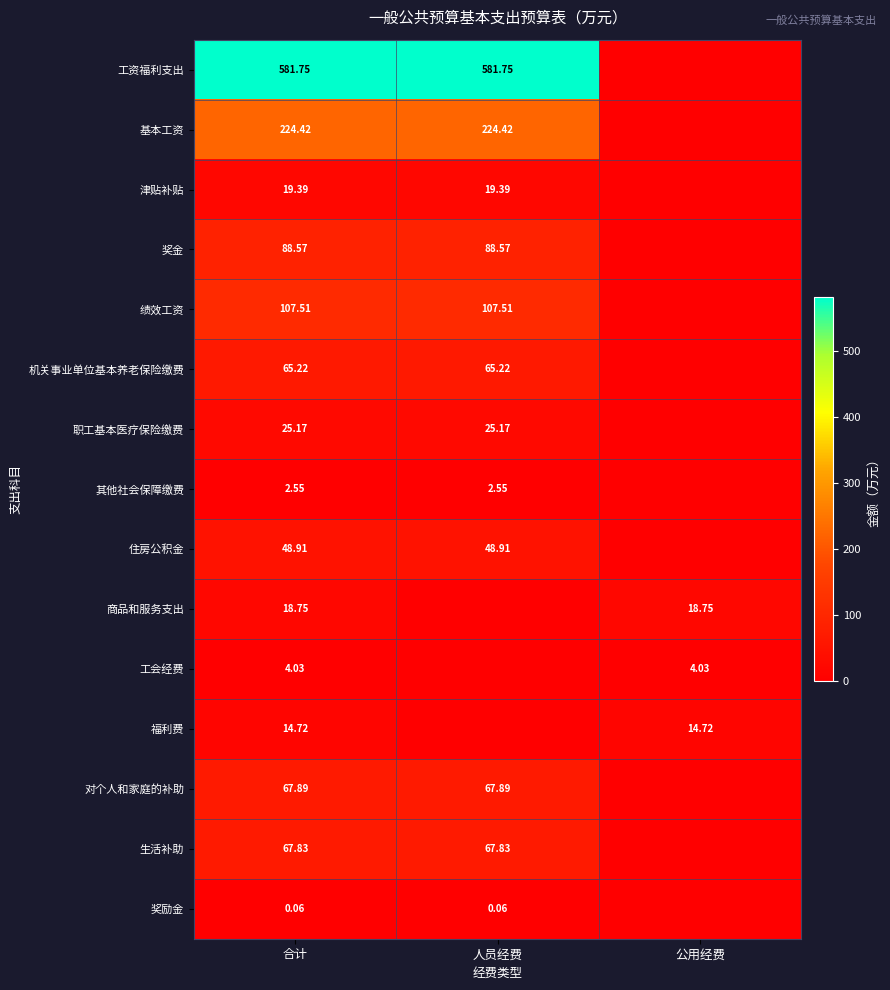

Rank the series at 合计 from highest to lowest value.

工资福利支出, 基本工资, 绩效工资, 奖金, 对个人和家庭的补助, 生活补助, 机关事业单位基本养老保险缴费, 住房公积金, 职工基本医疗保险缴费, 津贴补贴, 商品和服务支出, 福利费, 工会经费, 其他社会保障缴费, 奖励金